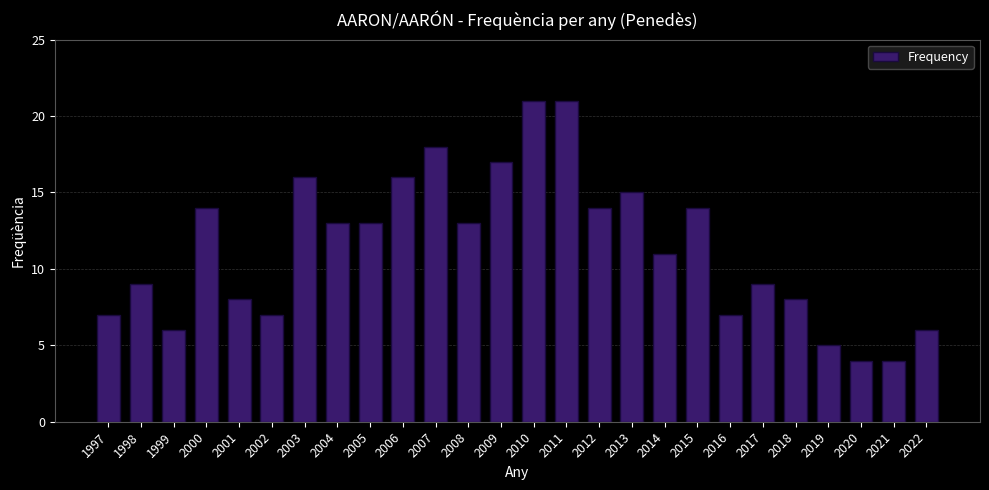

Reading left to right, list all the values displayed in this chart.

7	9	6	14	8	7	16	13	13	16	18	13	17	21	21	14	15	11	14	7	9	8	5	4	4	6